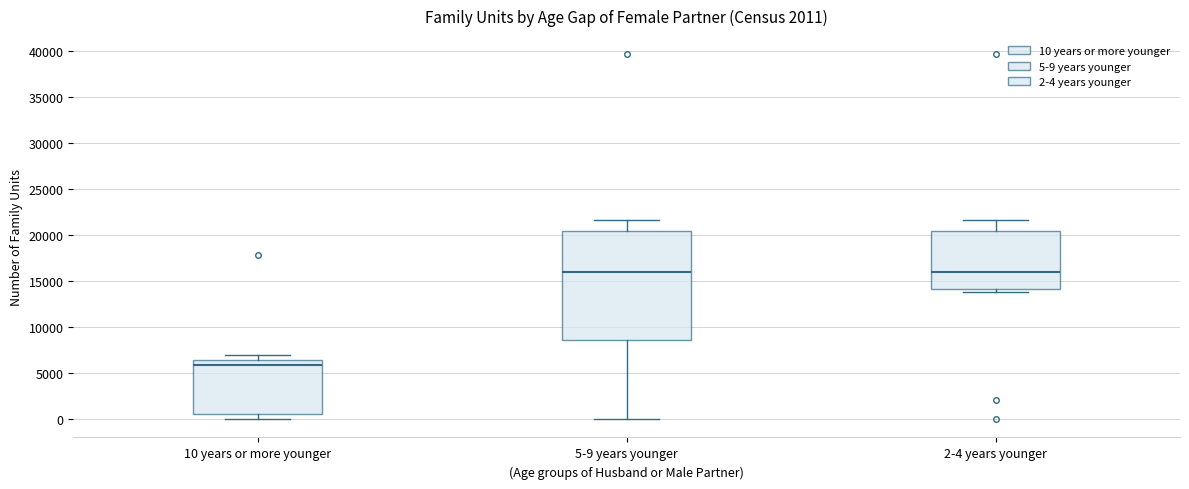

Reading left to right, transcribe this box plot: for each box, give where its median line is, the range the box spans, and where its two whiskers end, as read against the y-axis. The values are not printed on the chart, so give them approximately, as read against the axis.

10 years or more younger: median 6000, box 500 to 6500, whiskers 0 to 7000
5-9 years younger: median 16000, box 8500 to 20500, whiskers 0 to 21500
2-4 years younger: median 16000, box 14000 to 20500, whiskers 14000 (just below the box's lower edge) to 21500